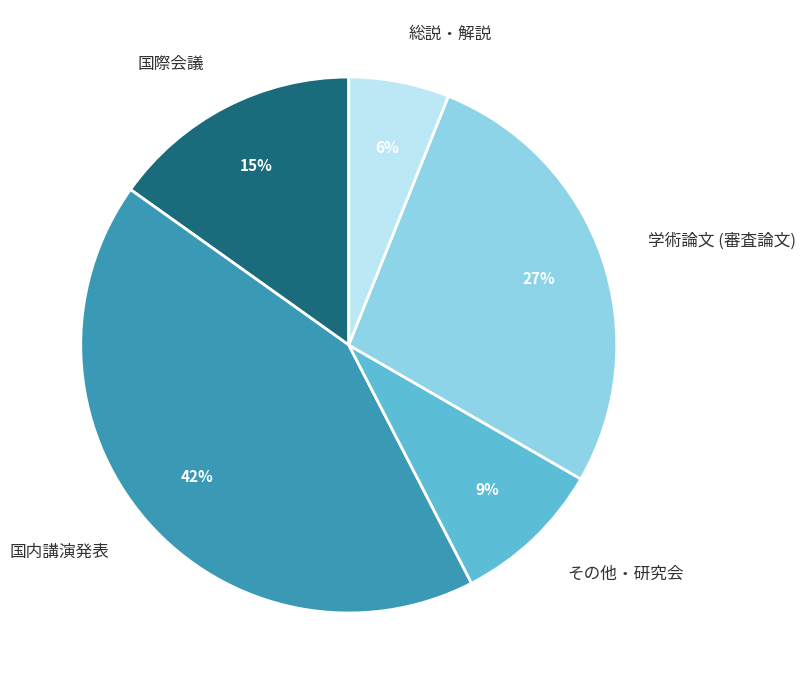

Which category has the smallest portion of the pie?

総説・解説